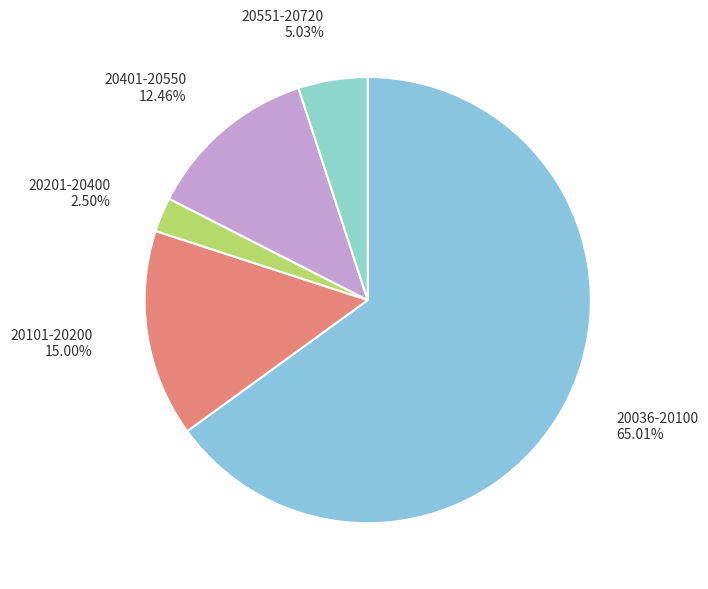

Which has a higher value, 20551-20720 or 20036-20100?

20036-20100